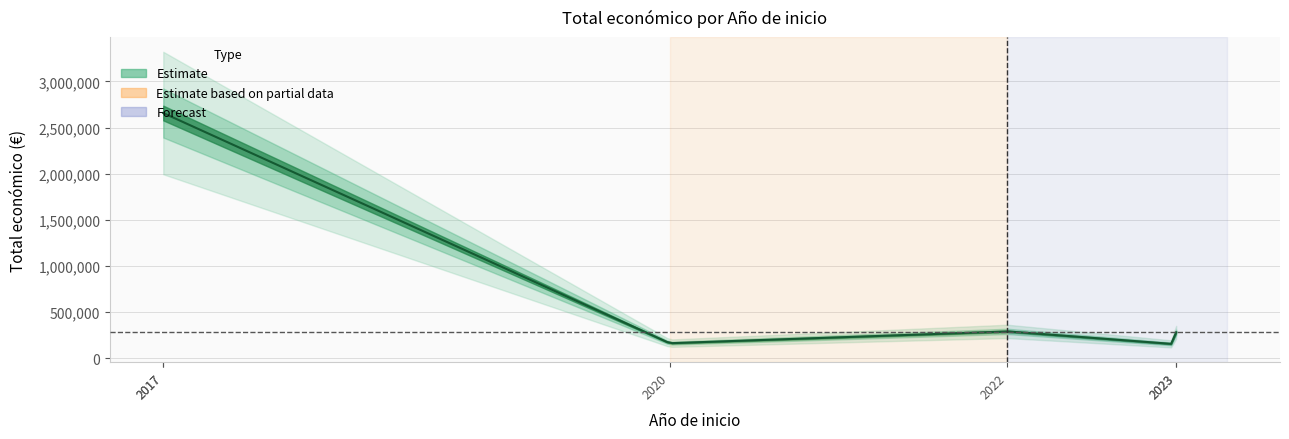

How many values are below 279355?

3